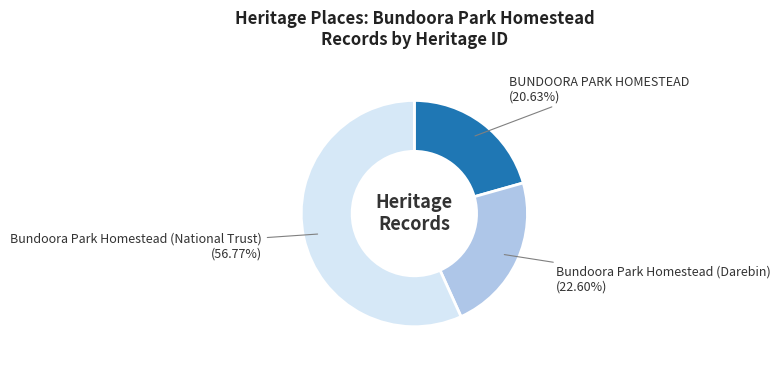

Which has a higher value, BUNDOORA PARK HOMESTEAD or Bundoora Park Homestead (National Trust)?

Bundoora Park Homestead (National Trust)